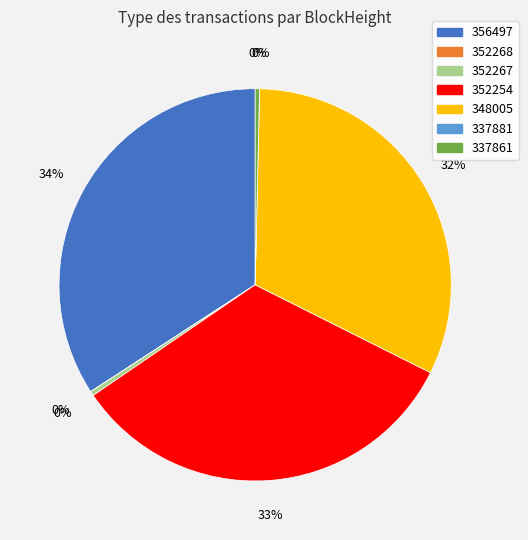

To the nearest percent, what is the difference between the 352254 and 352267 slice percentages?

33%